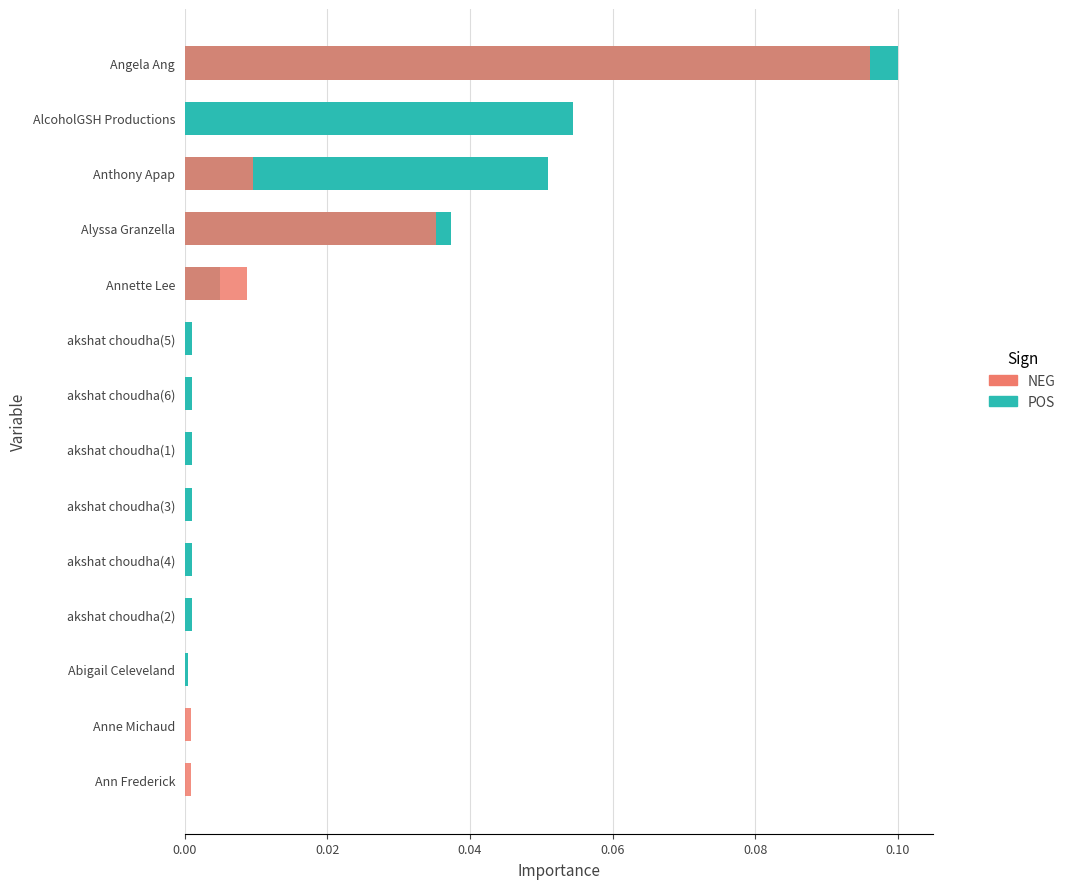

Which series has the widest spread of values?

POS